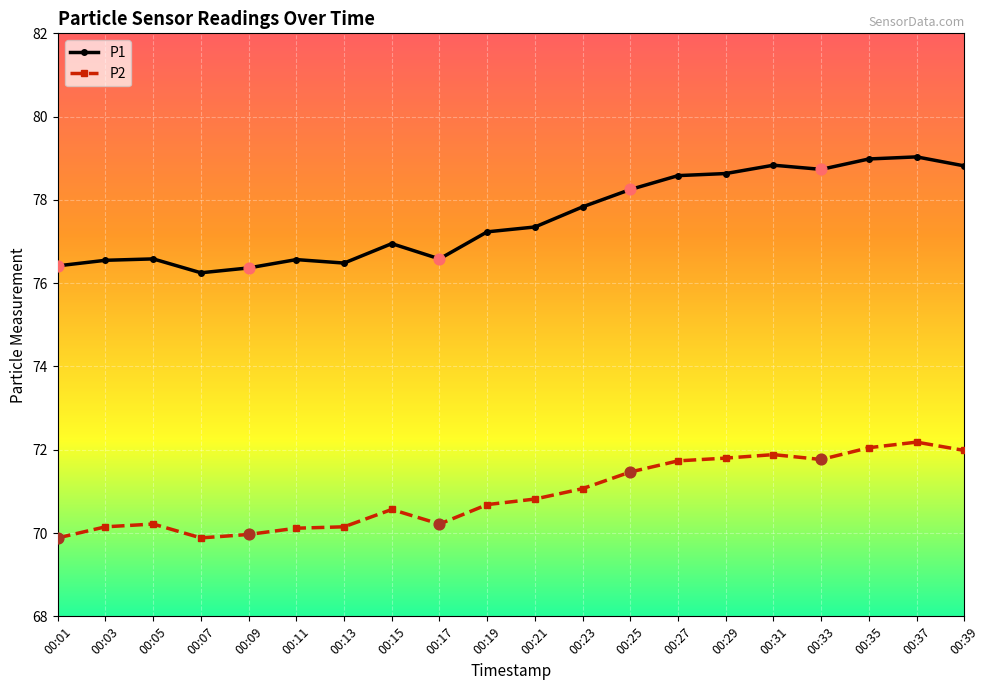

What is the total value across all series at 00:37?

151.2